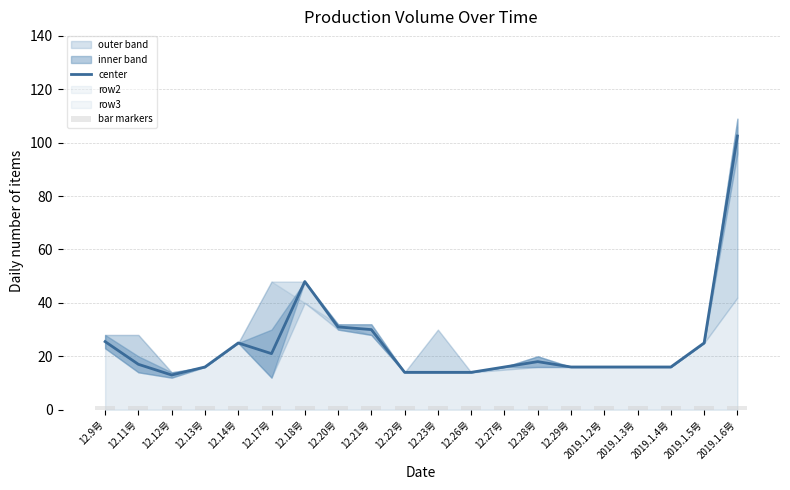

What is the label of the 12th bar from the right?

12.21号